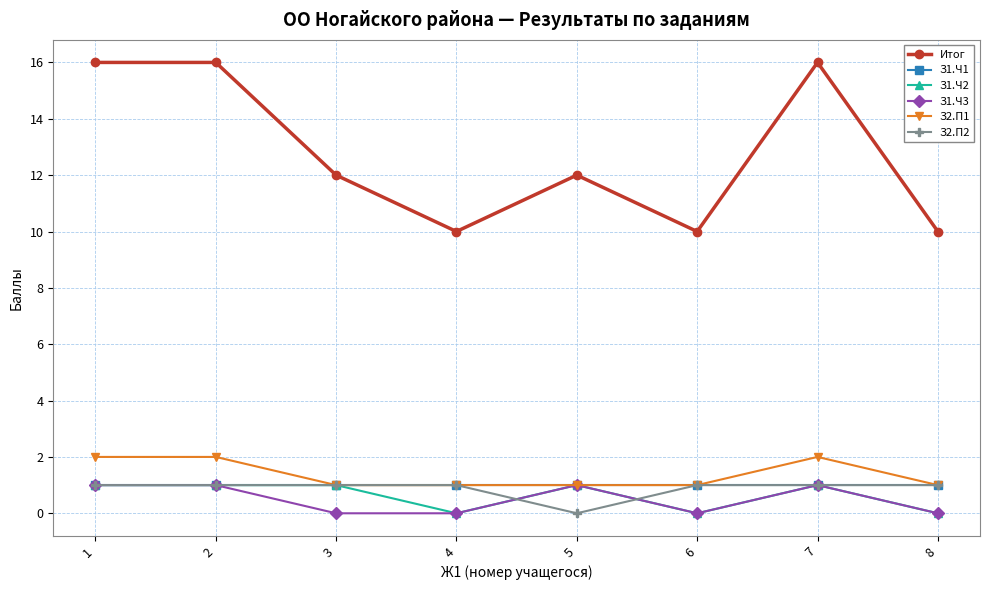

What is the average value of the З2.П1 series?

1